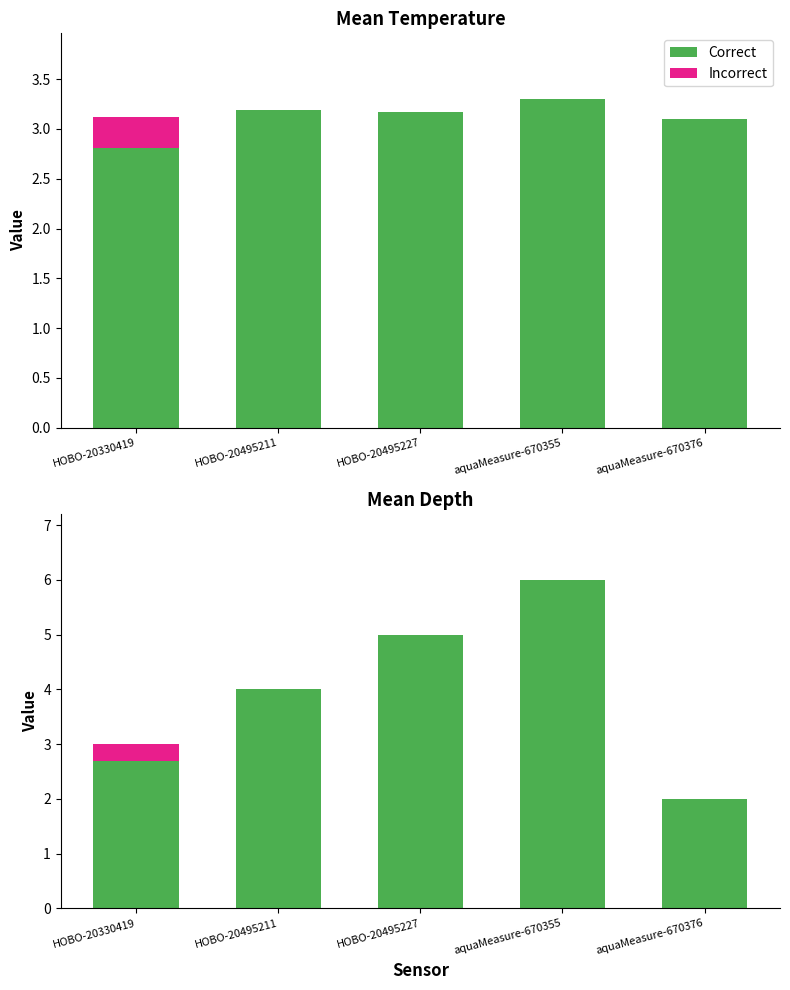

At HOBO-20495211, list the series in order from largest to smallest.

Correct, Incorrect